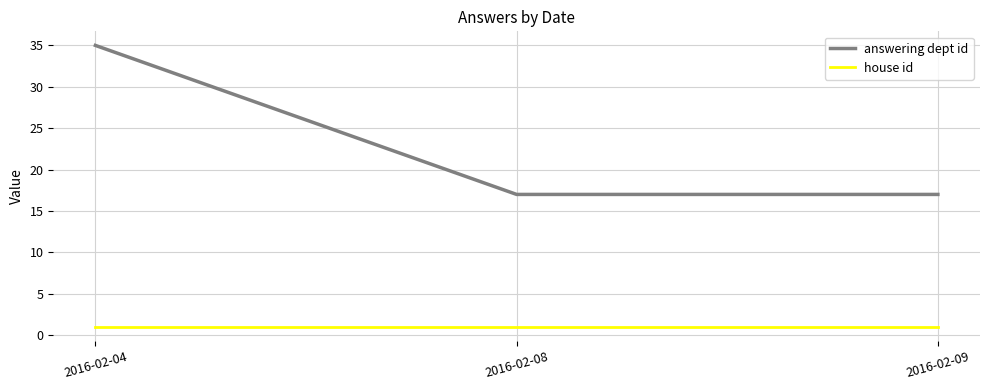

Which series has the largest range (max minus min)?

answering dept id